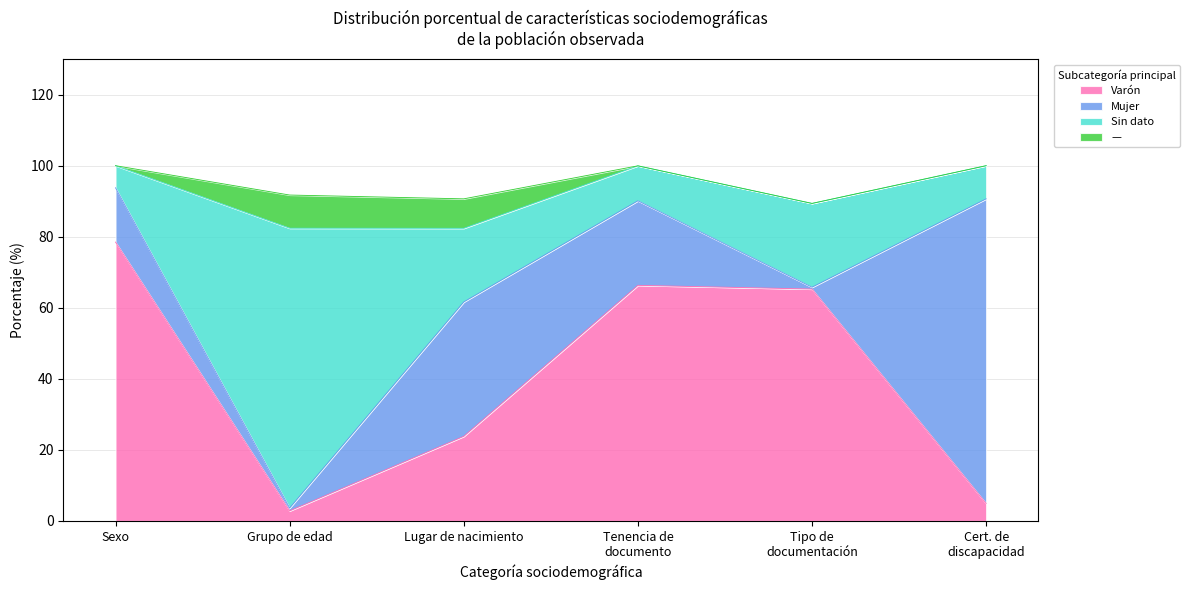

At which label is Varón closest to 40?

Lugar de nacimiento